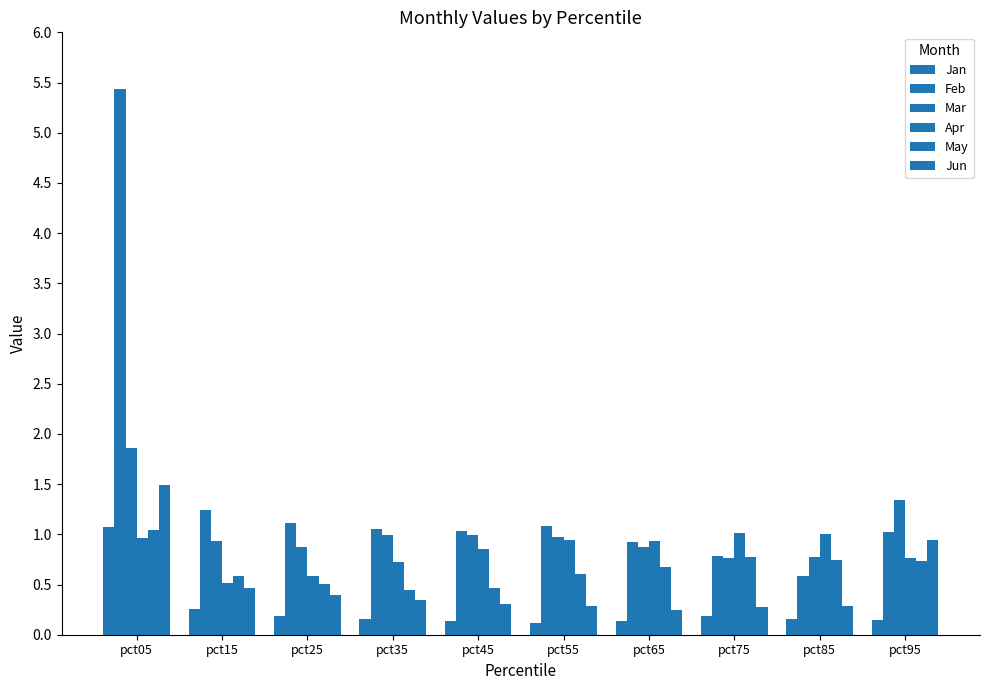

Does the chart contain any negative values?

No